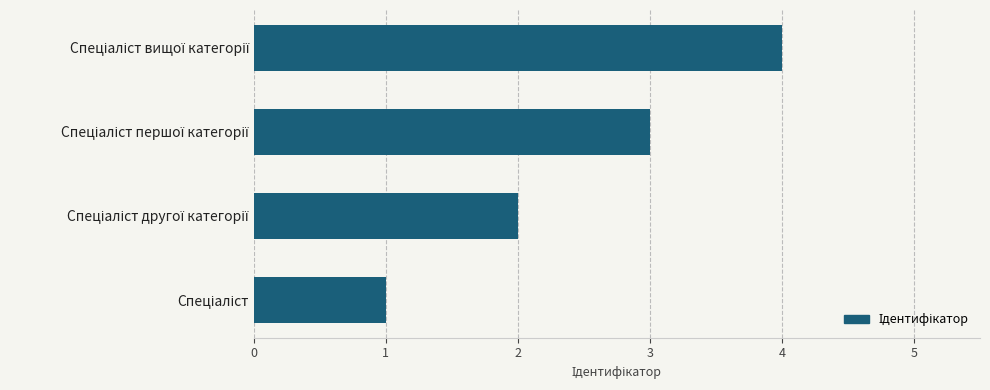

What is the sum of all values?

10